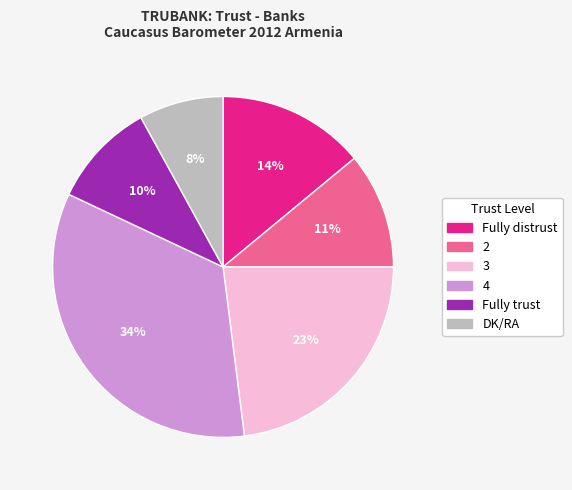

Which category has the biggest portion of the pie?

4